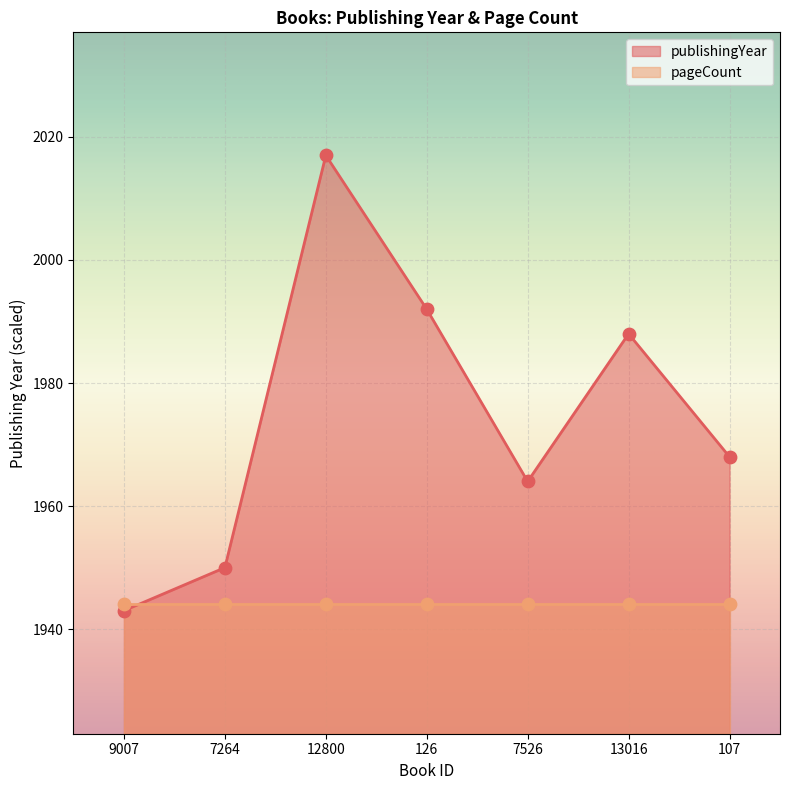

Approximately how many times larger is the value at 9007 compared to 12800?

1.0